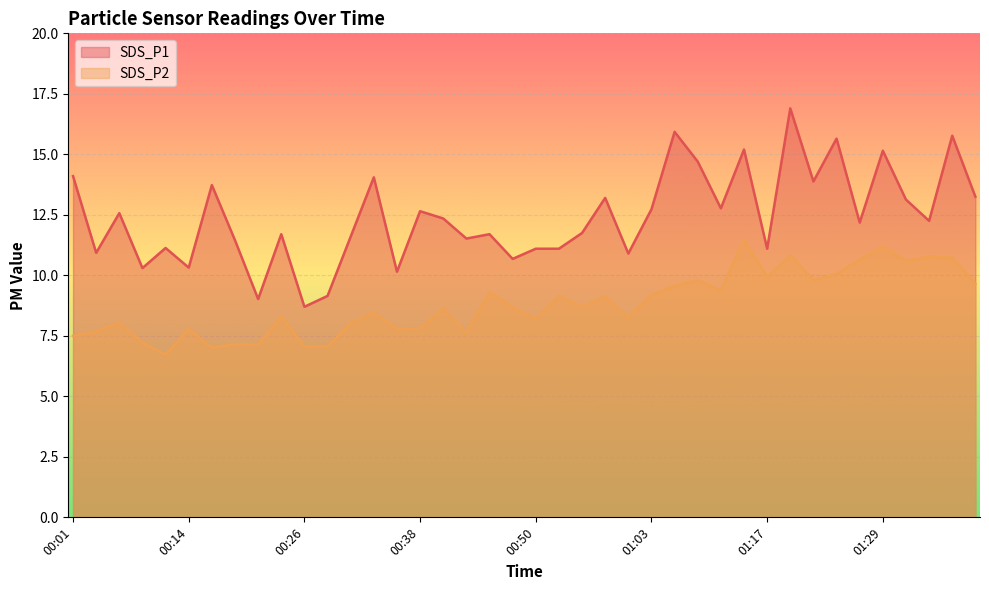

True or false: SDS_P2 and SDS_P1 intersect in this chart.

False